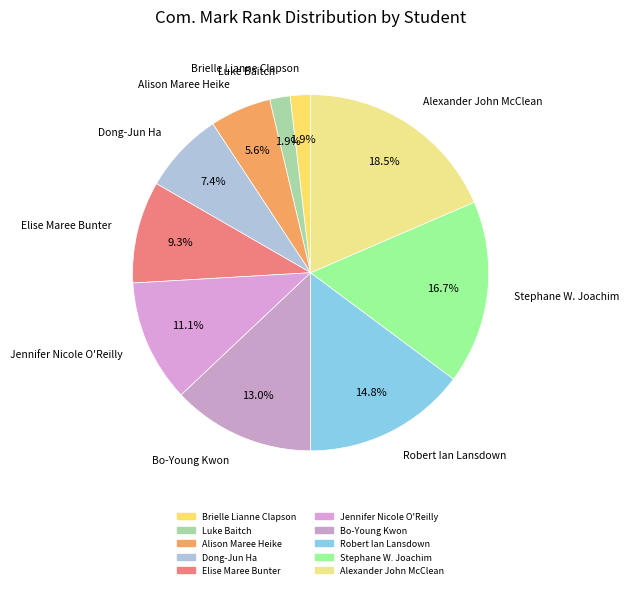

Does any single category account for the majority?

No